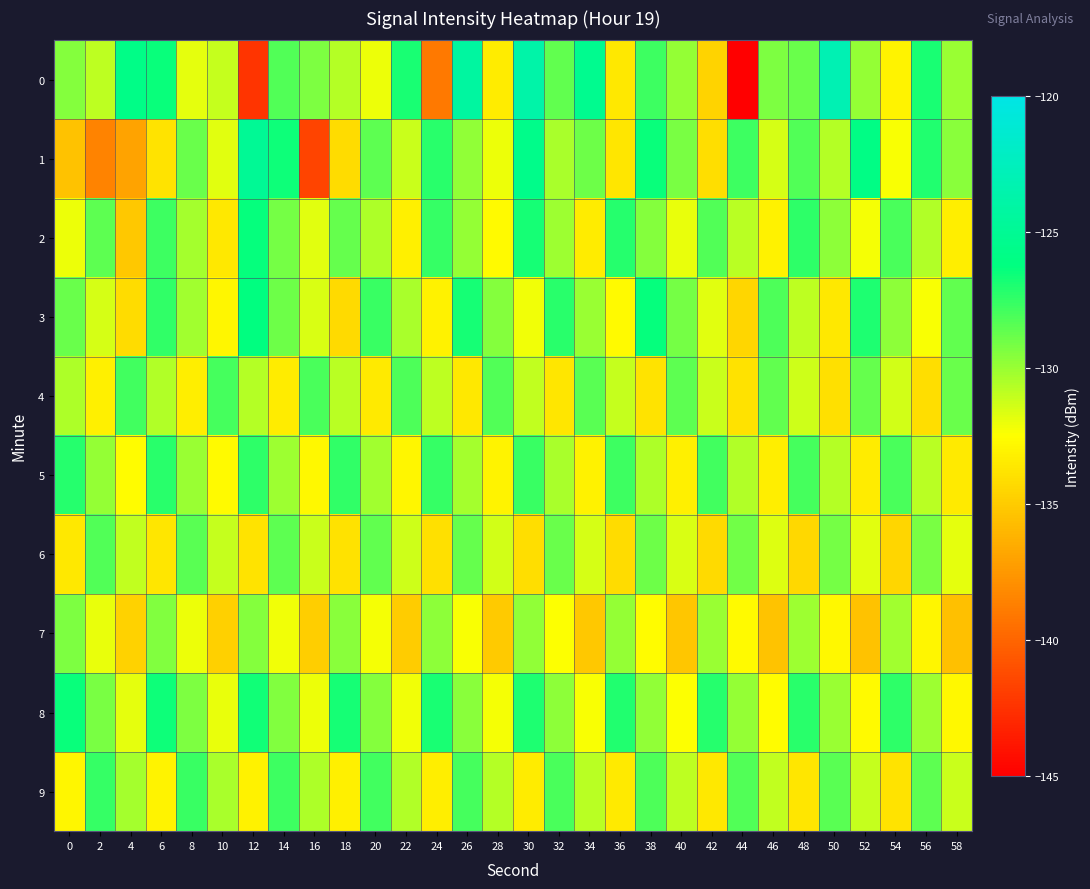

What is the difference between the highest and lowest values at 52?

9.6